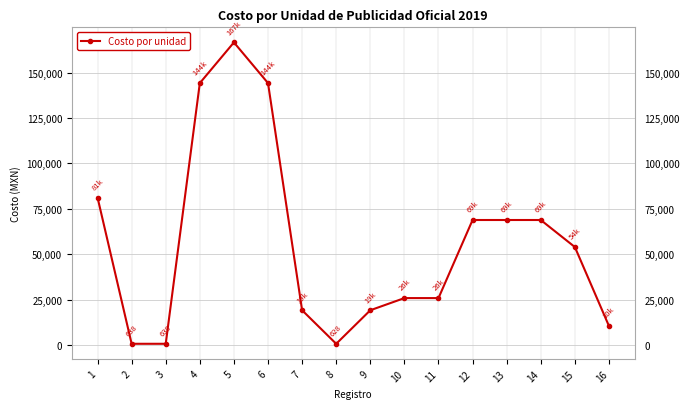

What is the ratio of the value at 6 to the value at 9?

7.5